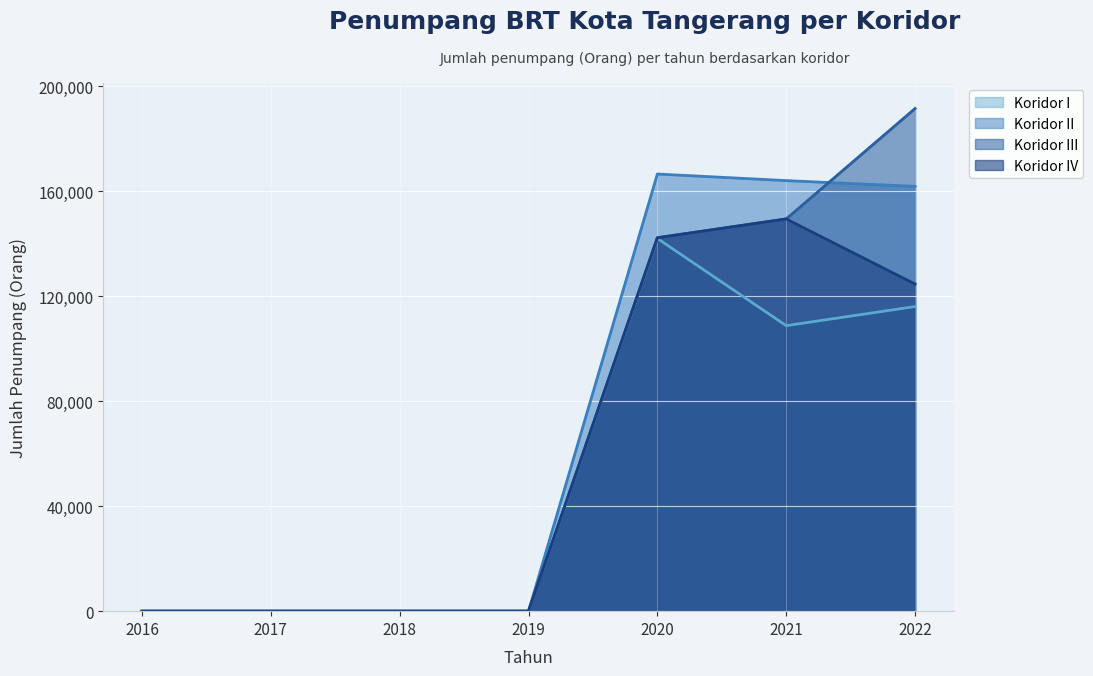

Which series changed the most between 2020 and 2022?

Koridor III